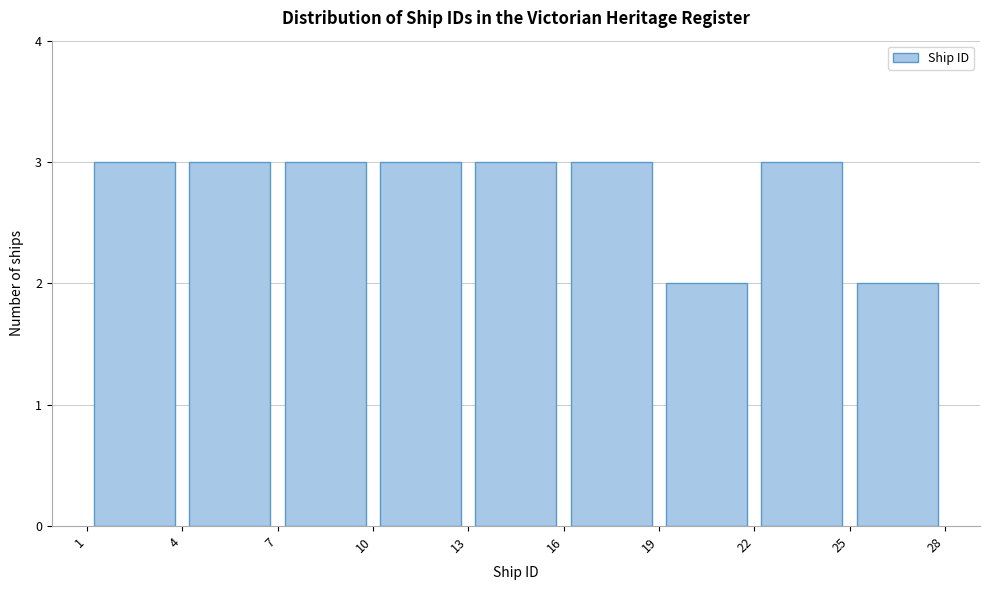

What is the height of the bar covering 25 to 28 on the x-axis? The values are not printed on the chart, so give them approximately, as read against the axis.

2